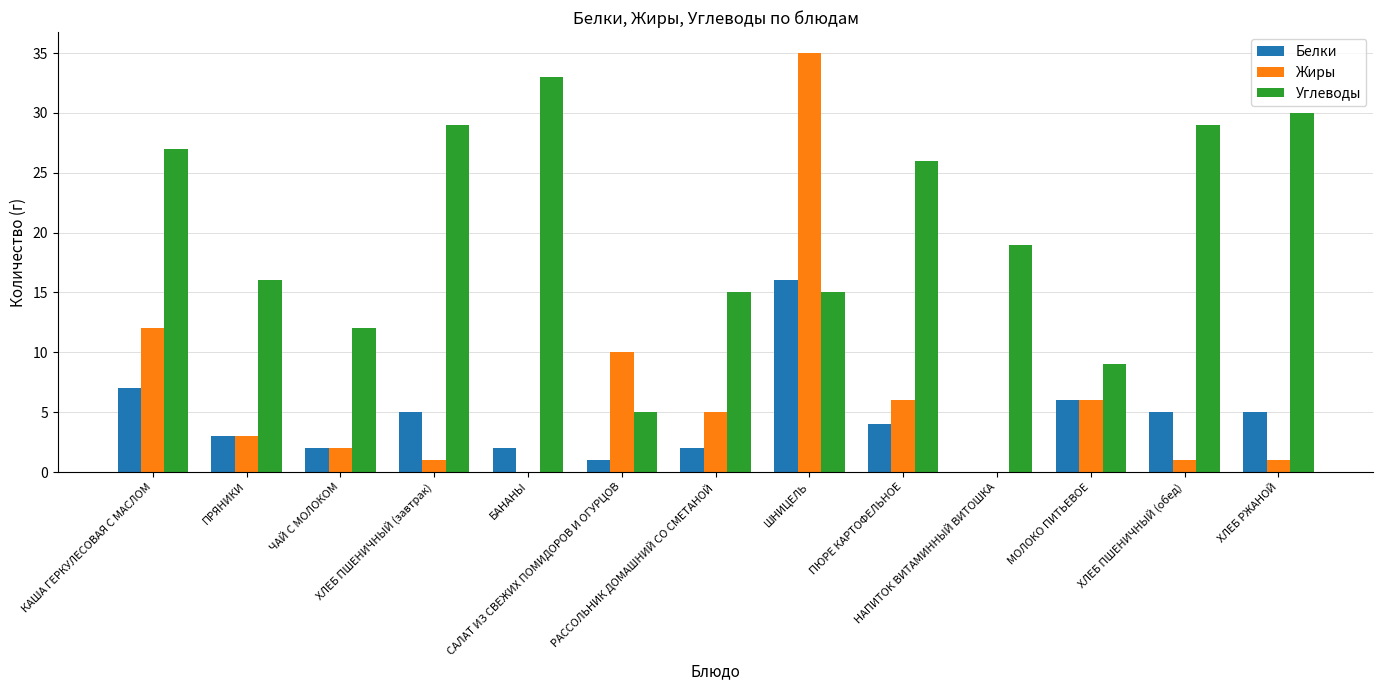

Are the bars grouped side by side (vs. stacked)?

Yes